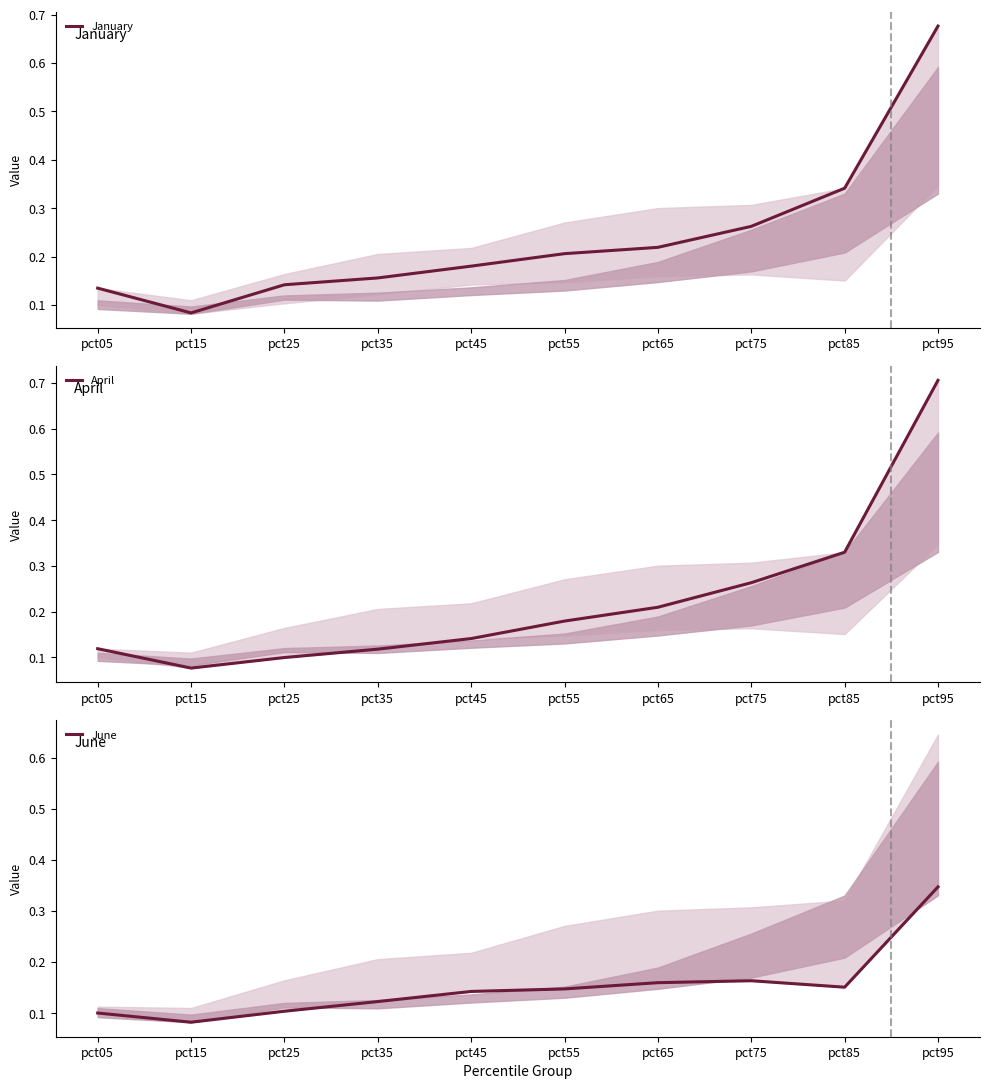

What is the sum of the April values at pct75 and pct55?

0.4